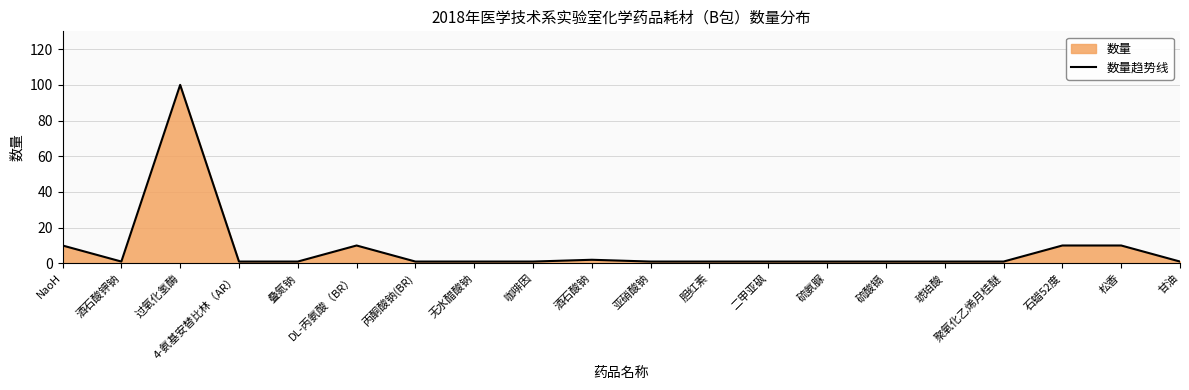

The value at NaoH is 10. True or false?

True